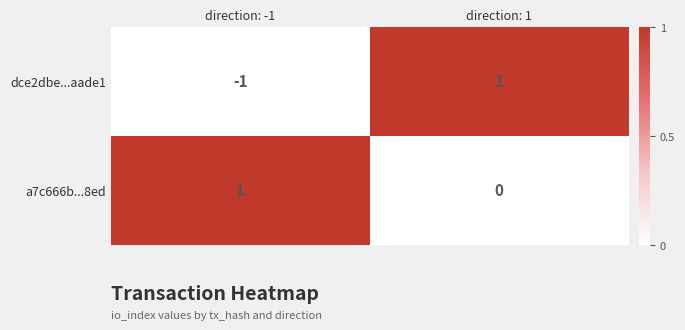

What is the difference between the highest and lowest values at direction: -1?

2